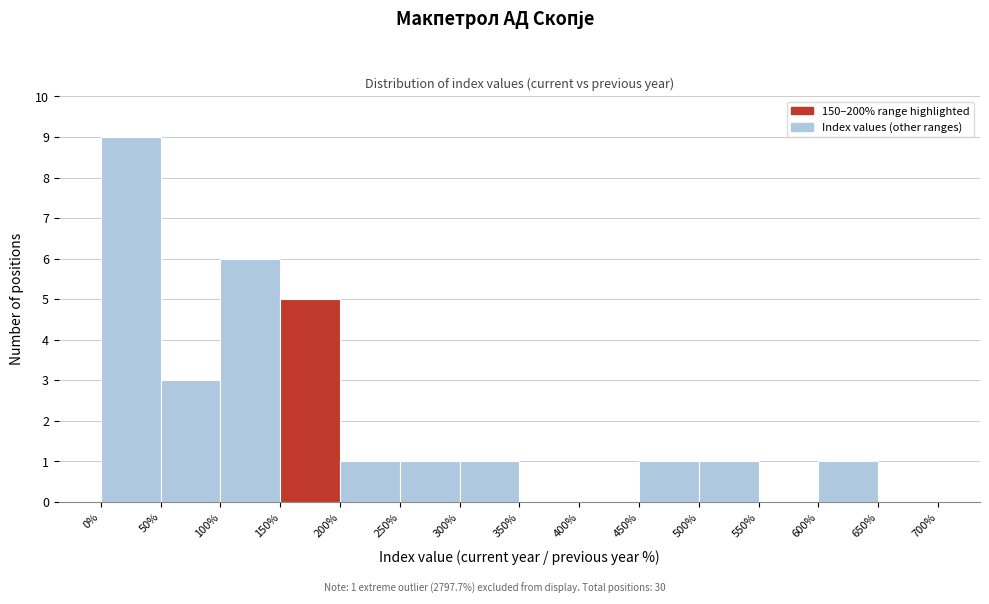

Over which range of the x-axis is the bar tallest?

0% to 50%